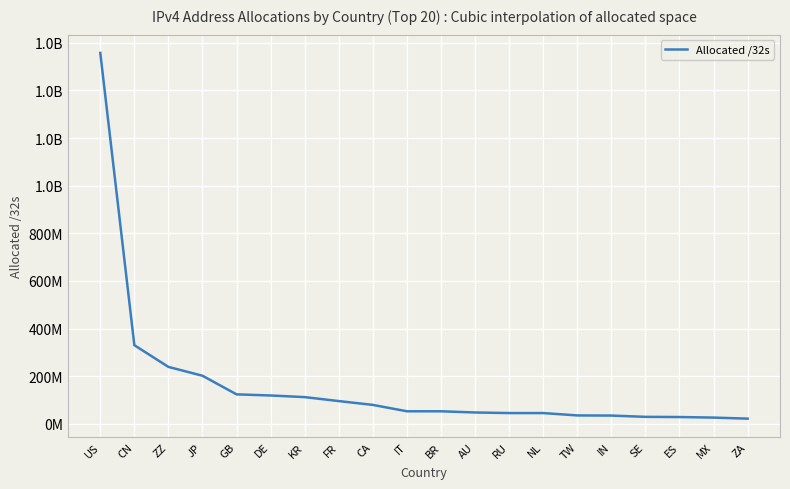

Rank the categories by value from lowest to highest.

ZA, MX, ES, SE, IN, TW, NL, RU, AU, BR, IT, CA, FR, KR, DE, GB, JP, ZZ, CN, US